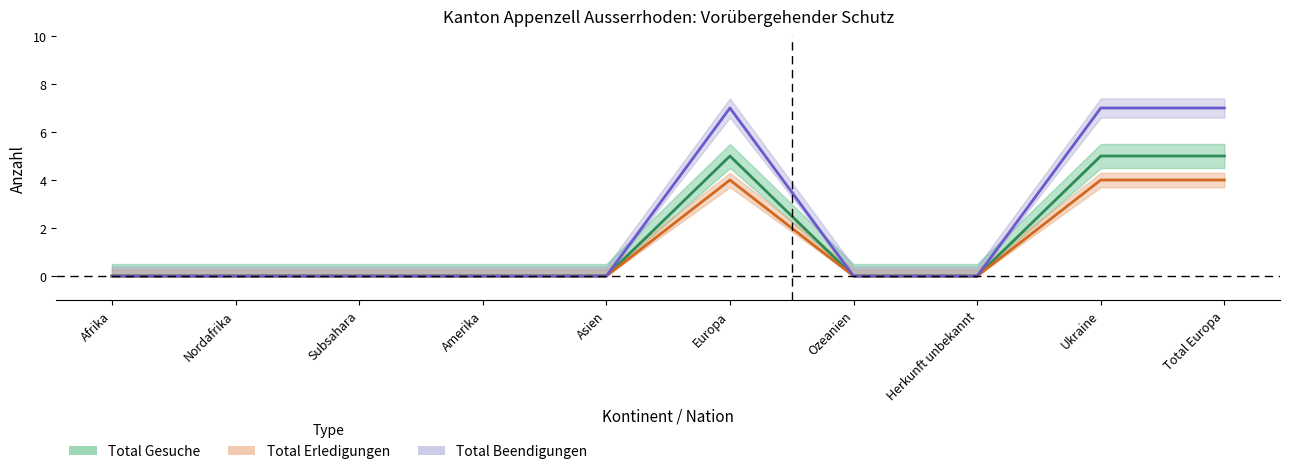

At which label does Total Gesuche reach its peak?

Europa